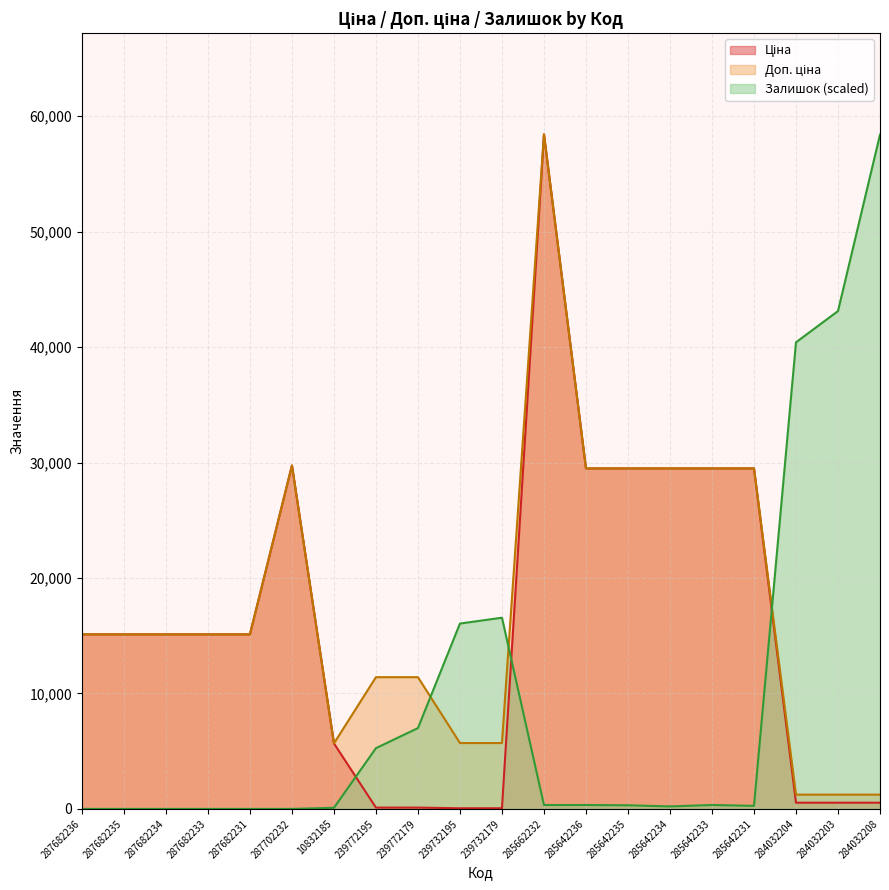

Which category has the highest value in the Ціна series?

285662232